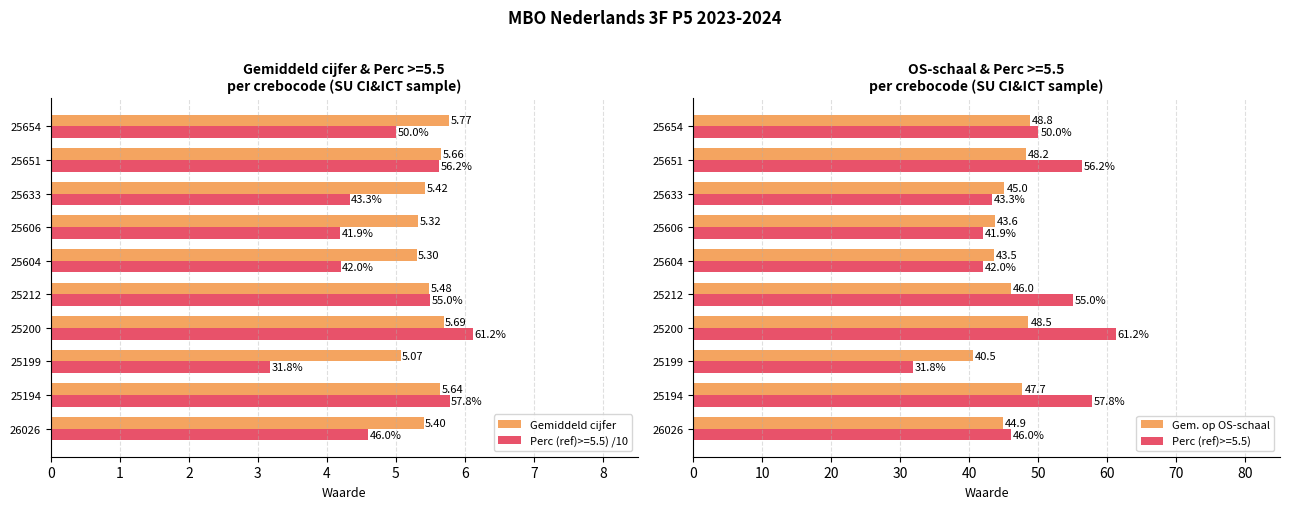

What is the sum of all Perc (ref)>=5.5) /10 values?

48.5